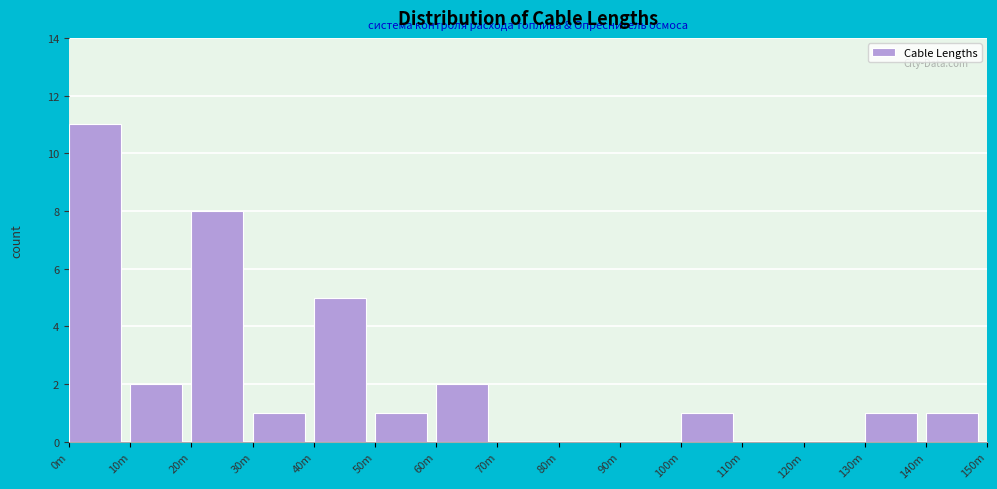

Reading right to left, transcribe all the data shown in this chart.

140m=1	130m=1	120m=0	110m=0	100m=1	90m=0	80m=0	70m=0	60m=2	50m=1	40m=5	30m=1	20m=8	10m=2	0m=11